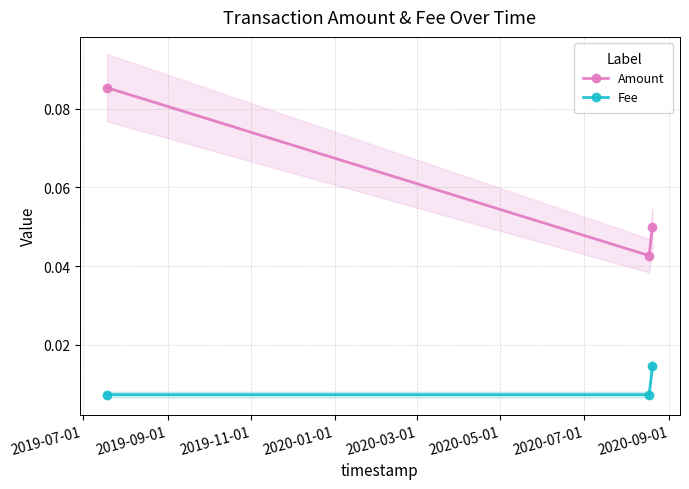

Count the Fee values in the range 0 to 1.

3